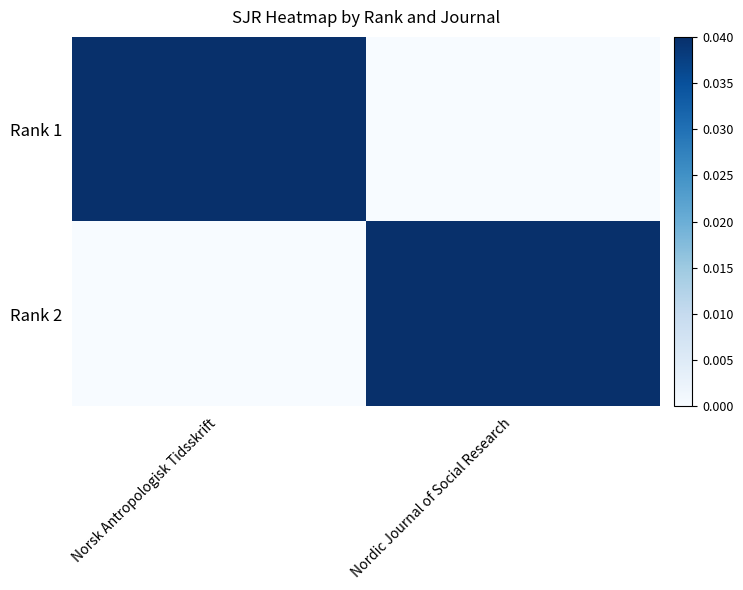

Rank the series by their maximum value, from lowest to highest.

Rank 2, Rank 1